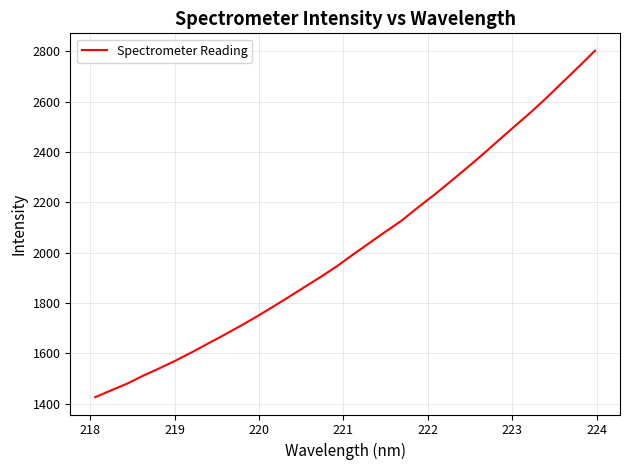

What is the maximum value shown in the chart?

2803.0